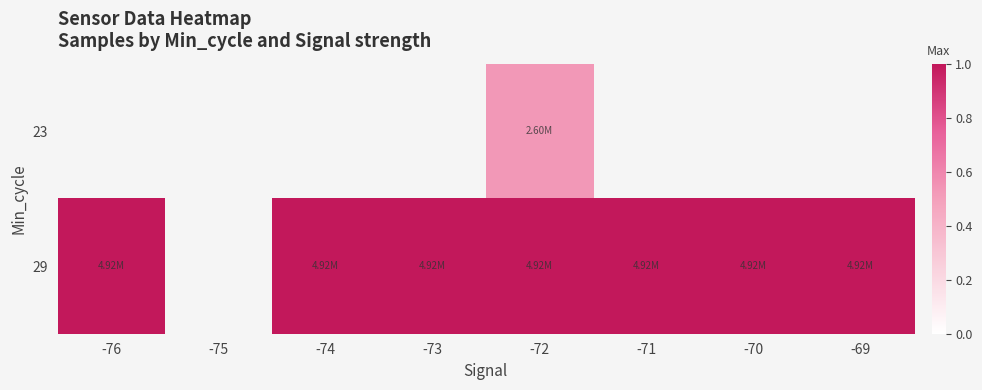

At which label is 29 closest to 0?

-69